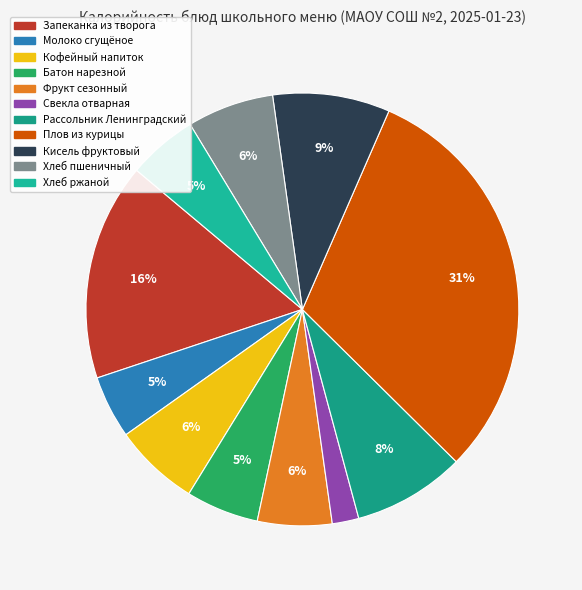

The Свекла отварная slice represents 1% of the pie. True or false?

False